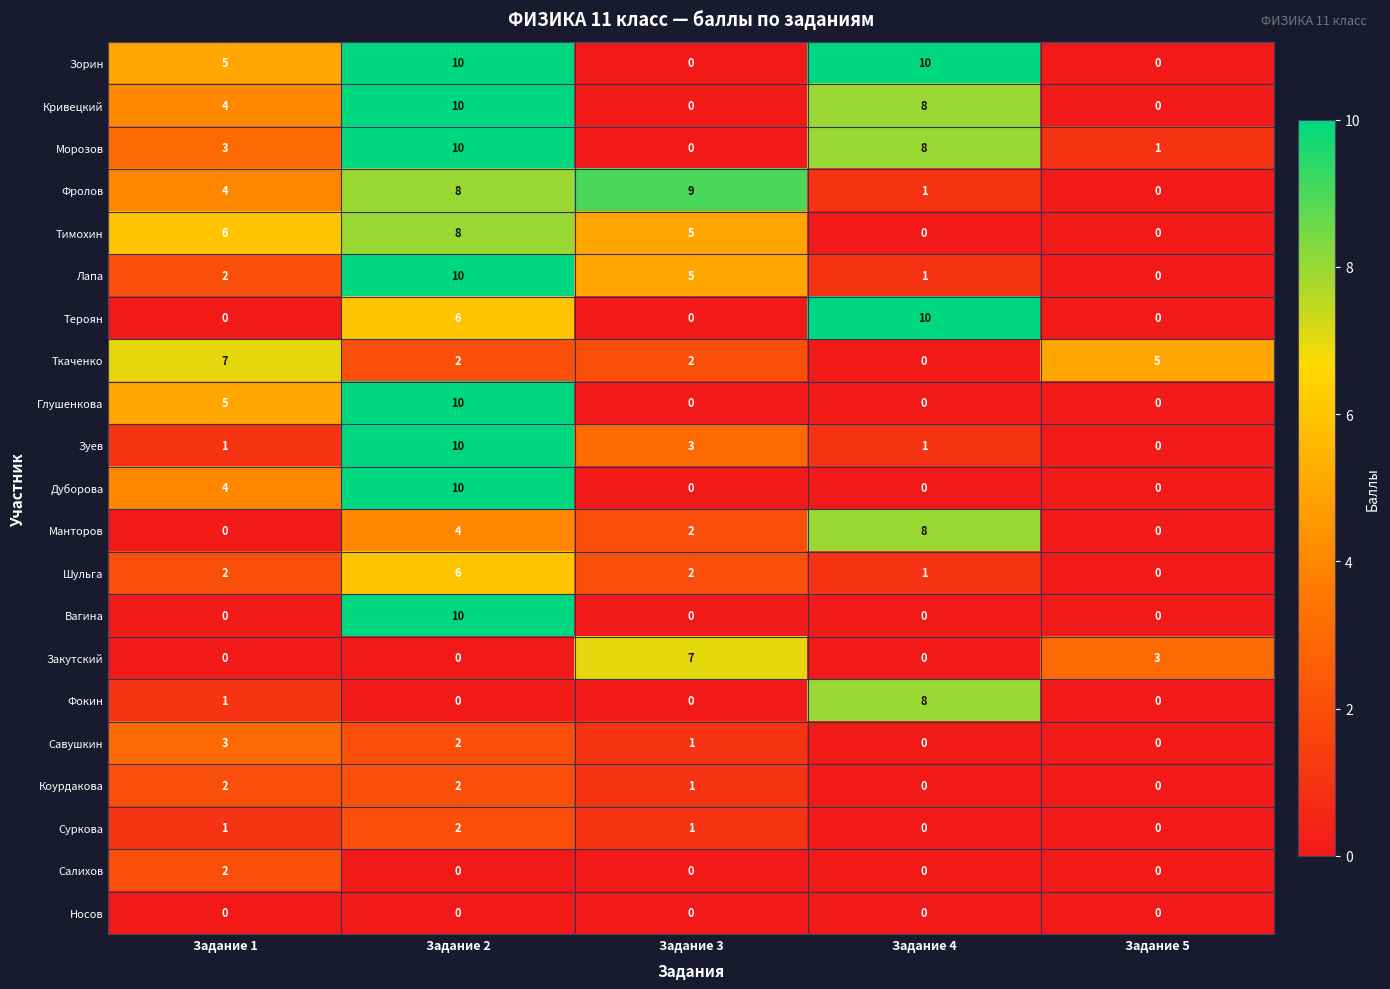

What is the difference between the Лапа values at Задание 2 and Задание 4?

9